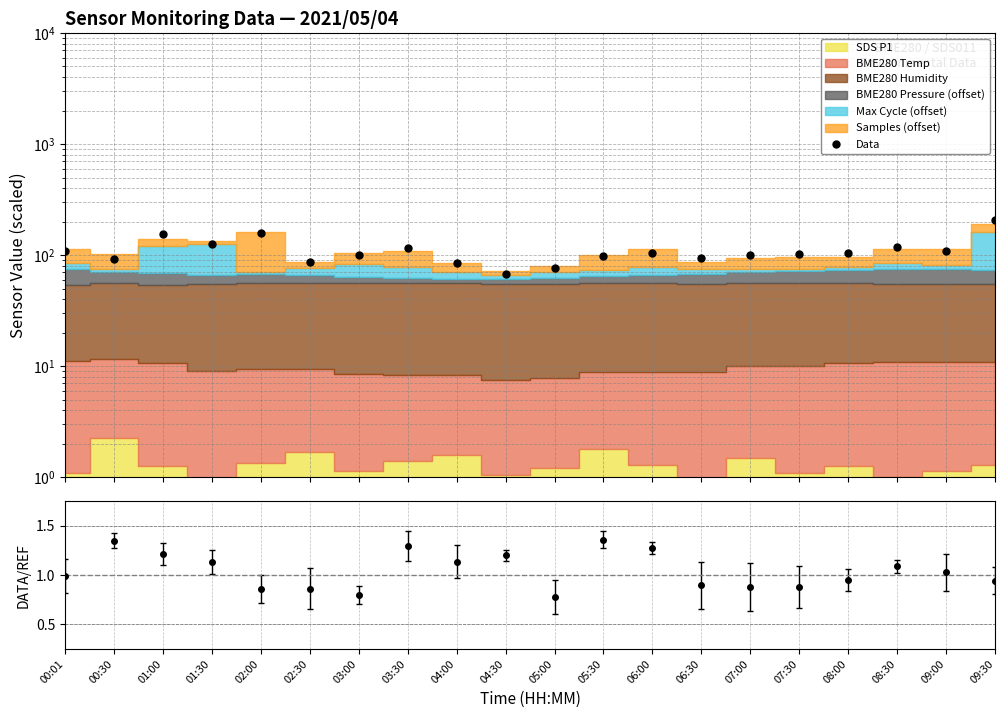

How many interior local peaks (higher than both neighbors) does the data have?

5